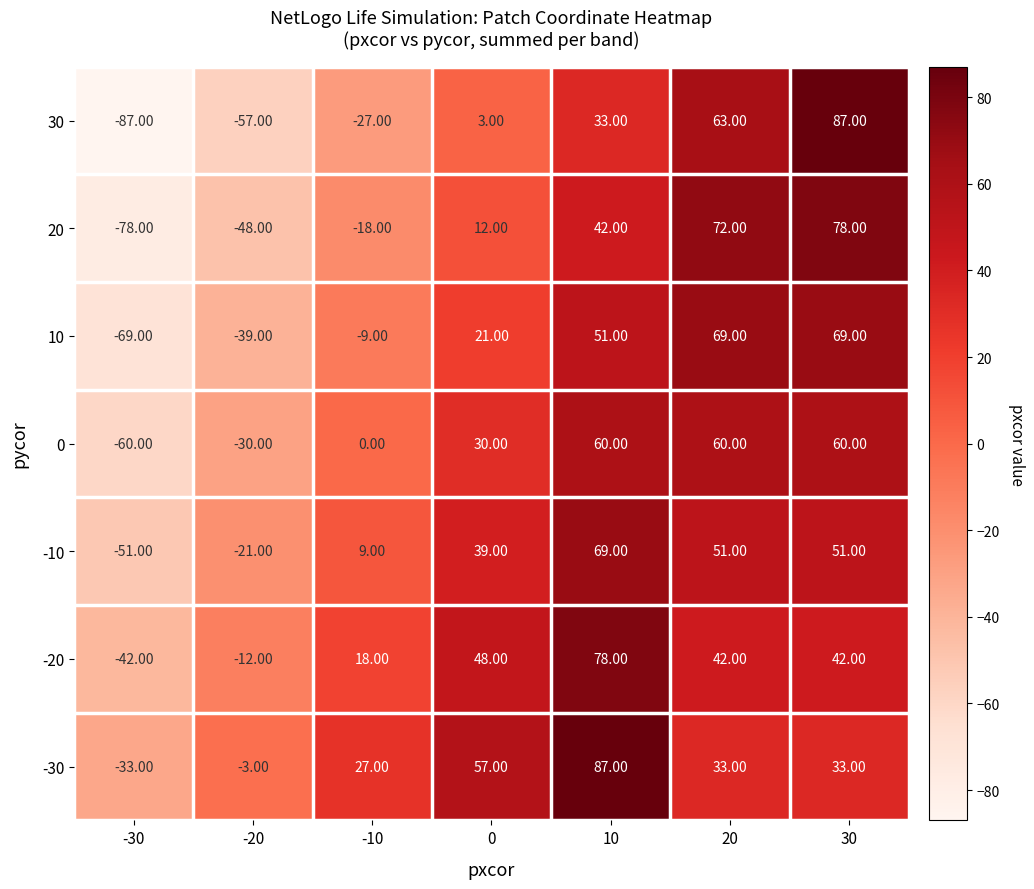

What is the total value across all series at 20?

390